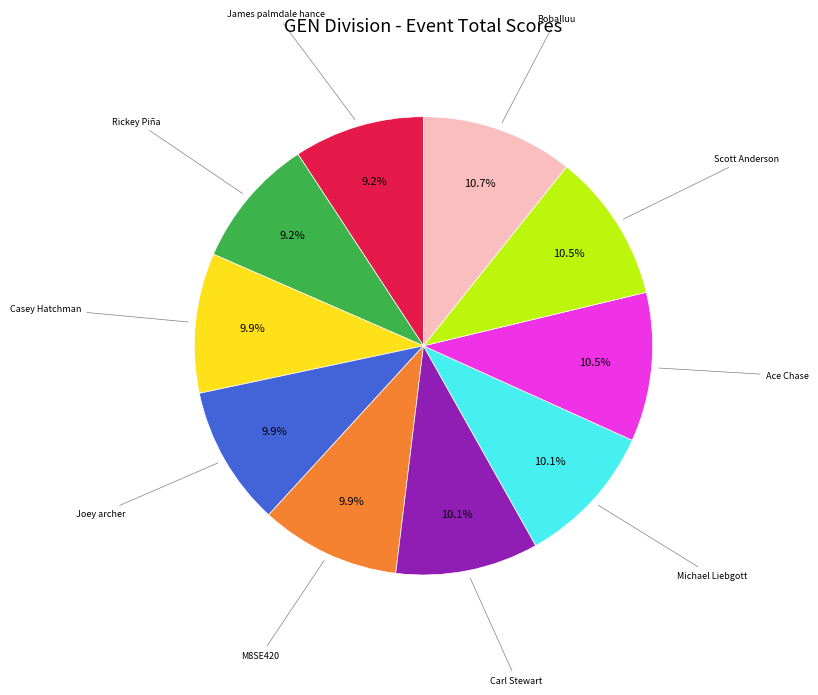

Is there any slice that represents more than half of the pie?

No